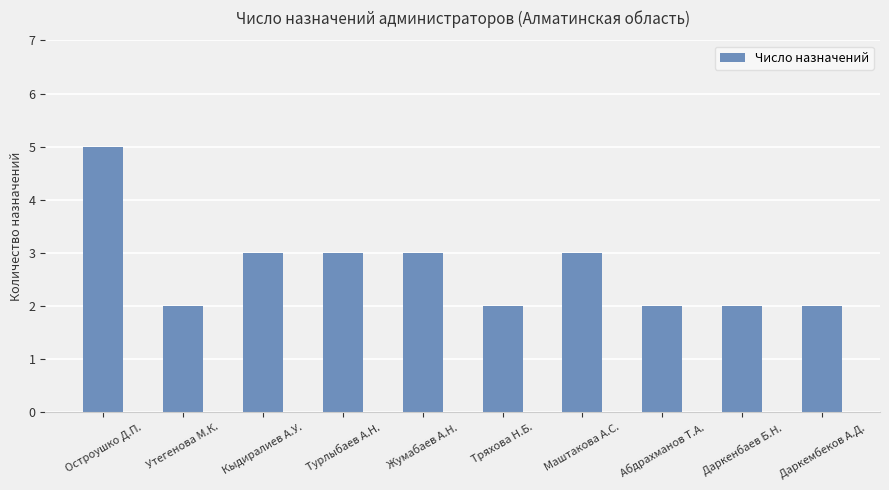

What is the ratio of the value at Турлыбаев А.Н. to the value at Остроушко Д.П.?

0.6